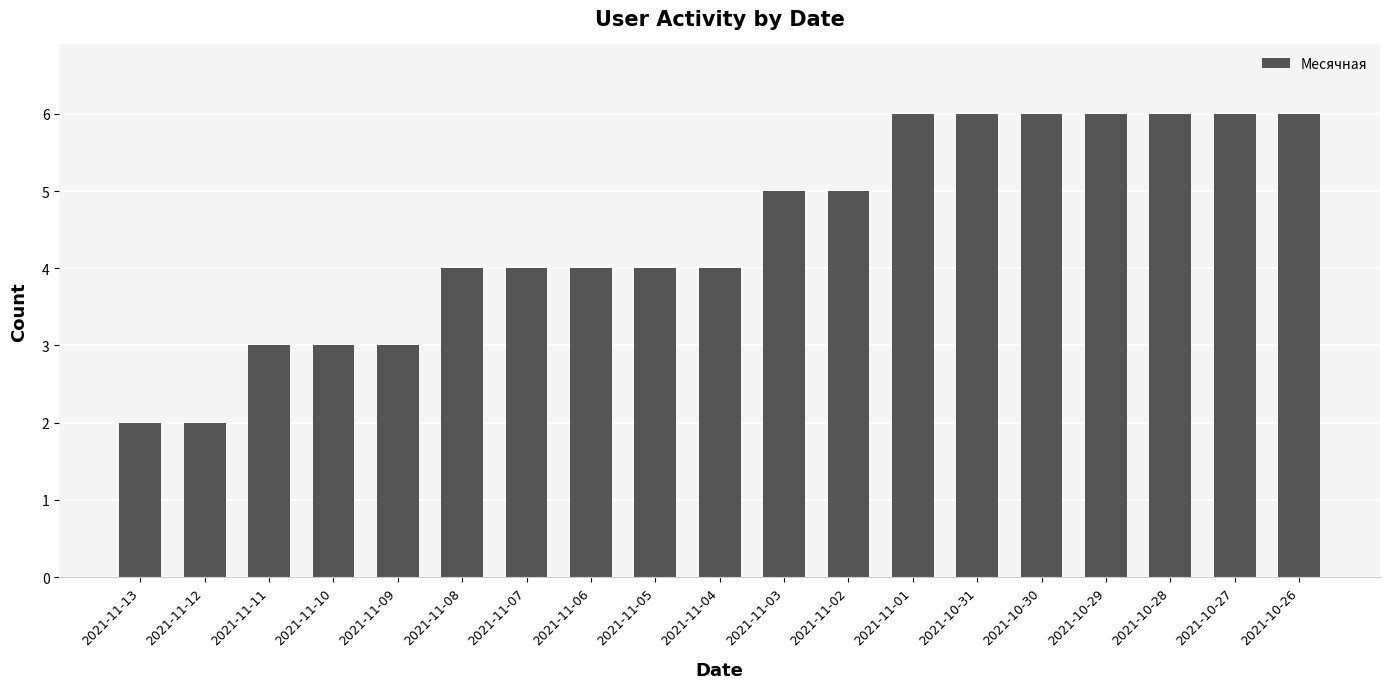

How many bars are there in total?

19